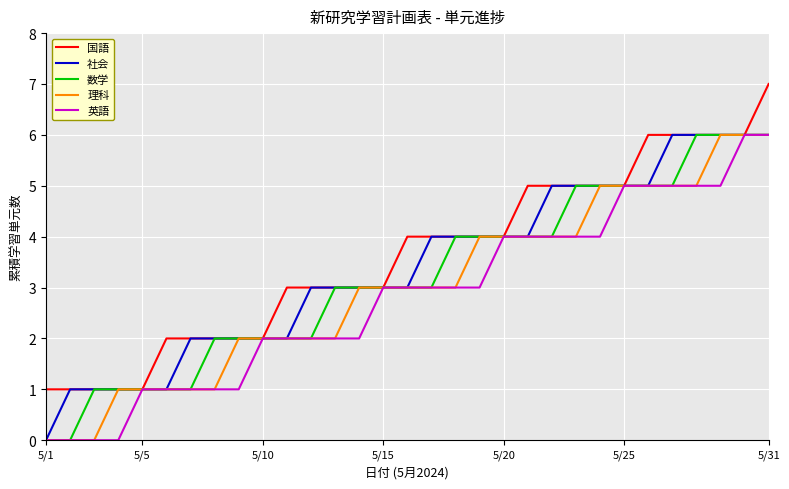

What is the difference between the second highest and minimum values in the 社会 series?

6